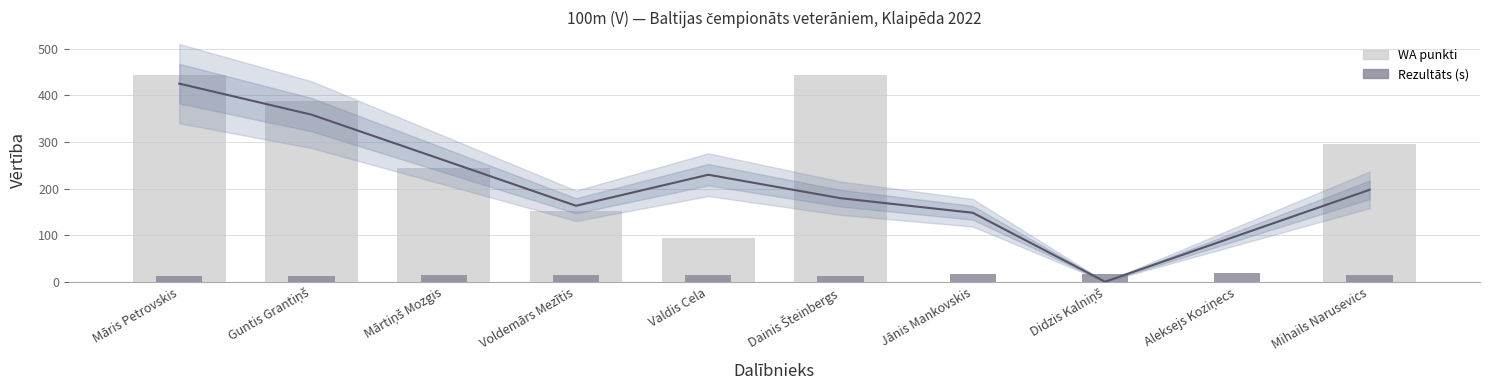

How many values in the WA punkti series exceed 244?

4